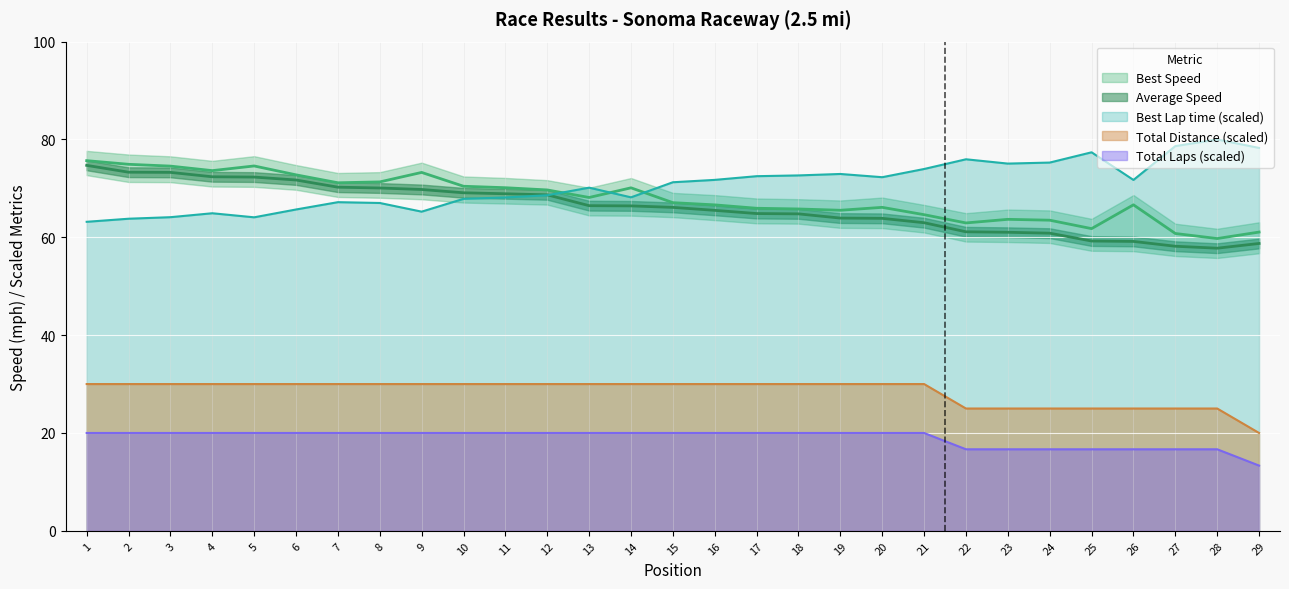

True or false: Total Distance (scaled) and Best Lap time (scaled) cross at least once.

False